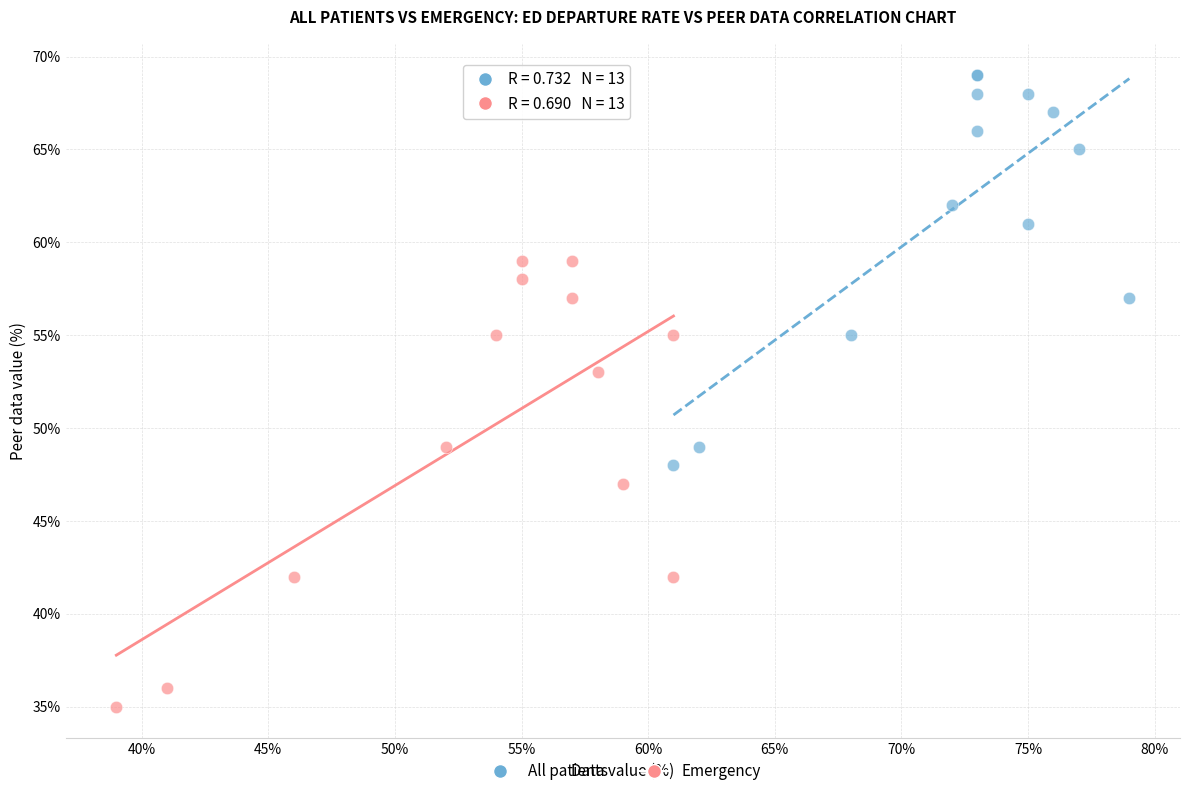

Which series contains the highest Y value?

All patients